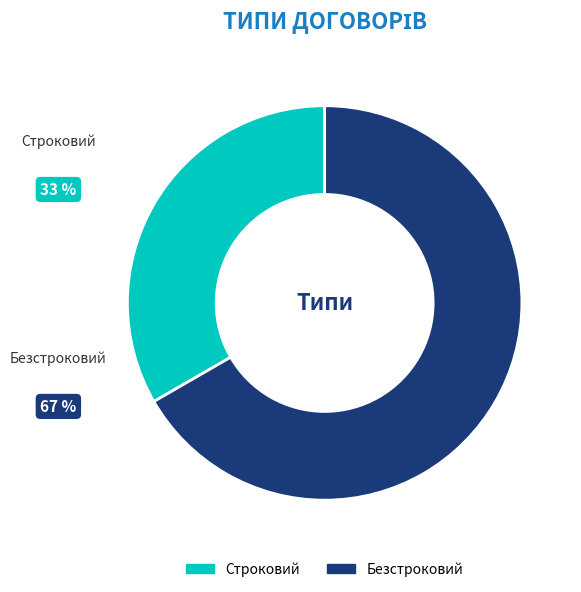

Which slice represents more than half of the pie?

Безстроковий